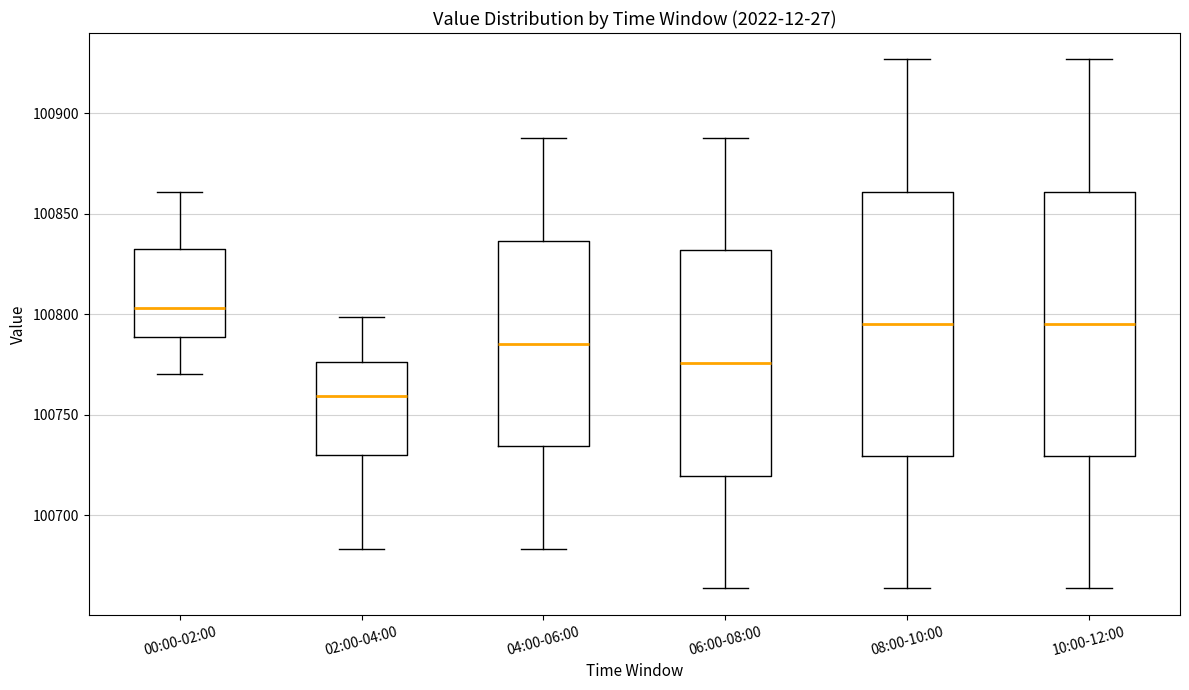

Reading left to right, transcribe this box plot: for each box, give where its median line is, the range the box spans, and where its two whiskers end, as read against the y-axis. The values are not printed on the chart, so give them approximately, as read against the axis.

00:00-02:00: median 100805, box 100790 to 100830, whiskers 100770 to 100860
02:00-04:00: median 100760, box 100730 to 100775, whiskers 100685 to 100800
04:00-06:00: median 100785, box 100735 to 100835, whiskers 100685 to 100890
06:00-08:00: median 100775, box 100720 to 100830, whiskers 100665 to 100890
08:00-10:00: median 100795, box 100730 to 100860, whiskers 100665 to 100925
10:00-12:00: median 100795, box 100730 to 100860, whiskers 100665 to 100925